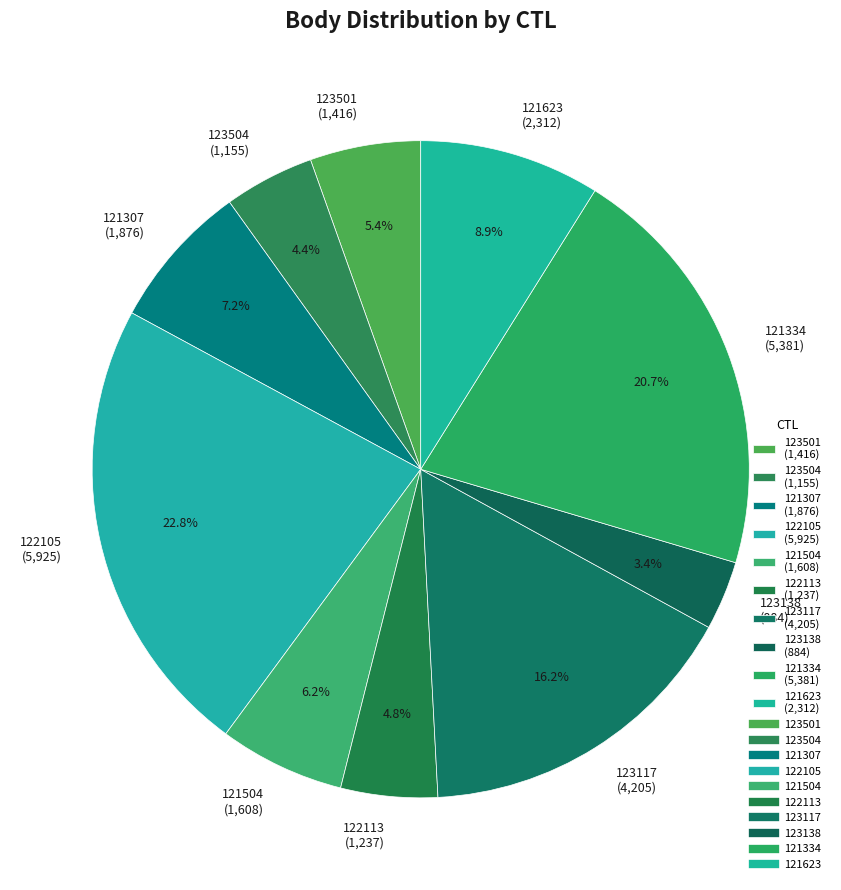

Is 121623 the majority of the pie?

No